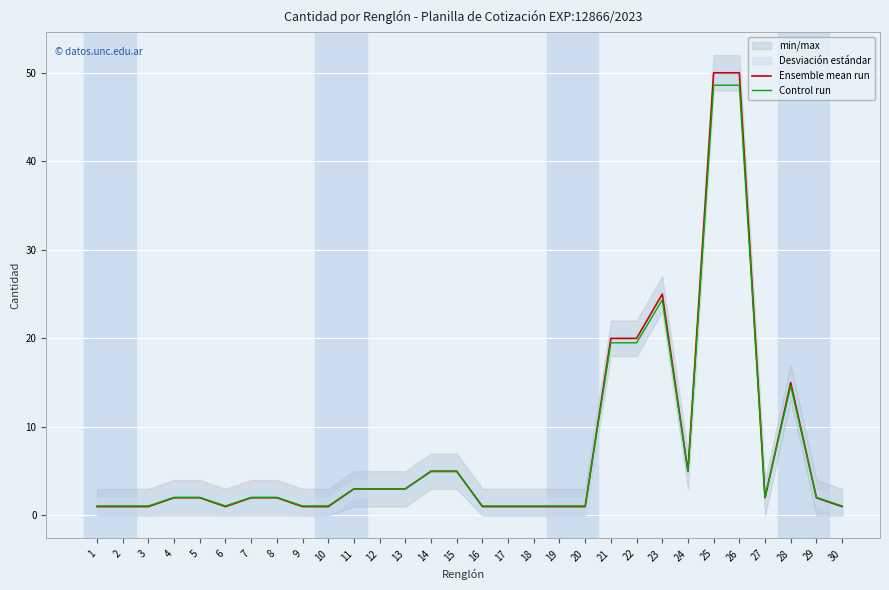

What value does the Ensemble mean run series have at 20?

1.0